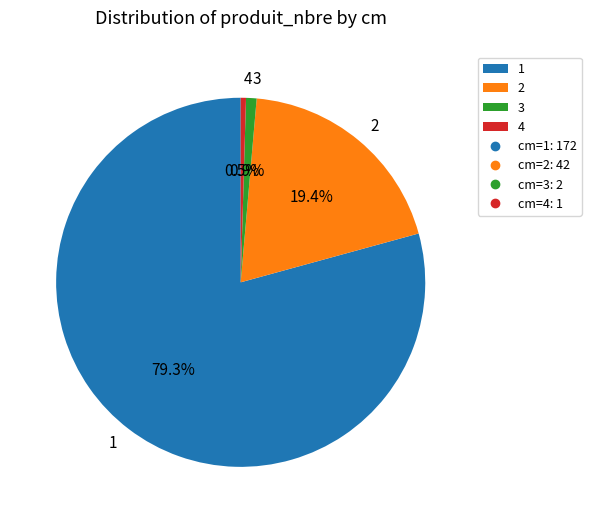

Is there any slice that represents more than half of the pie?

Yes